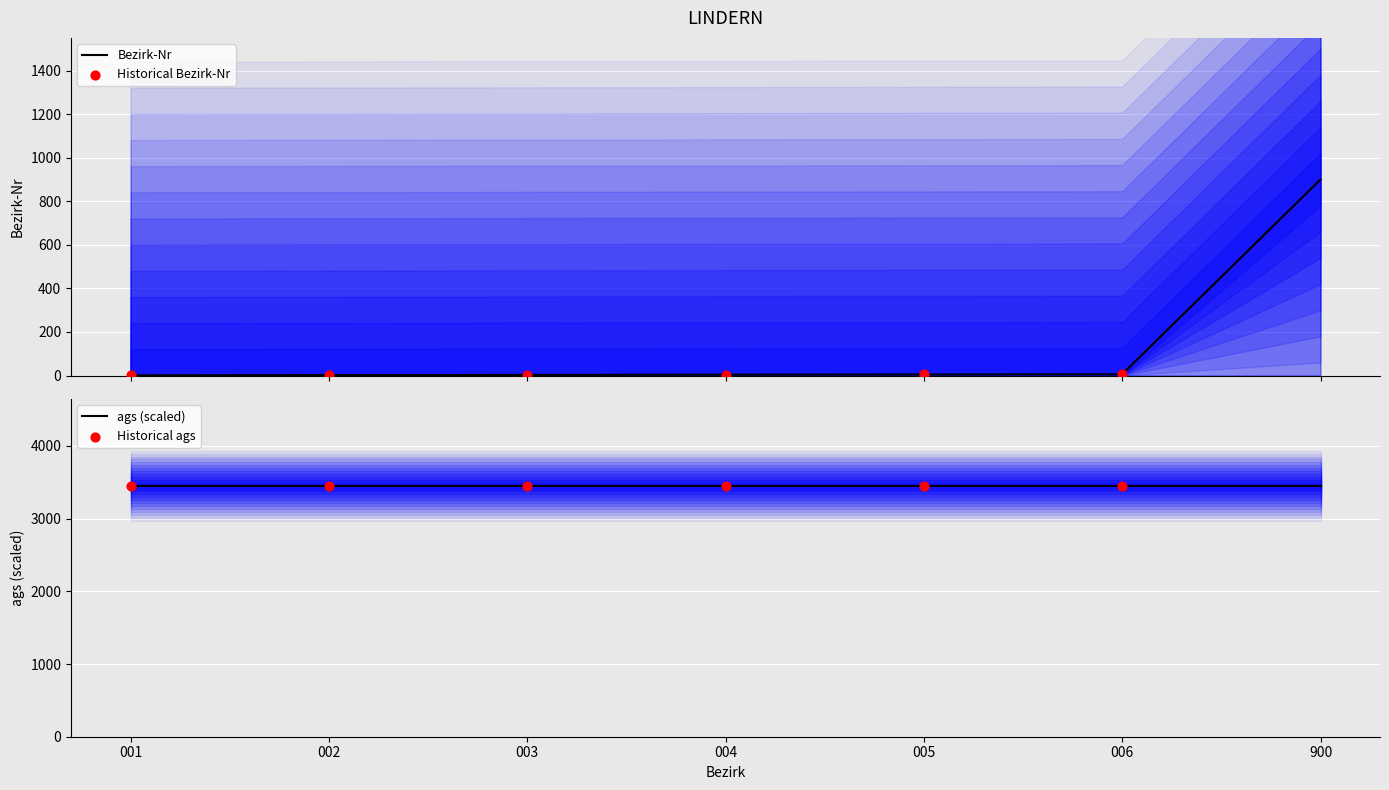

Approximately how many times larger is the value at 003 compared to 006?

0.5